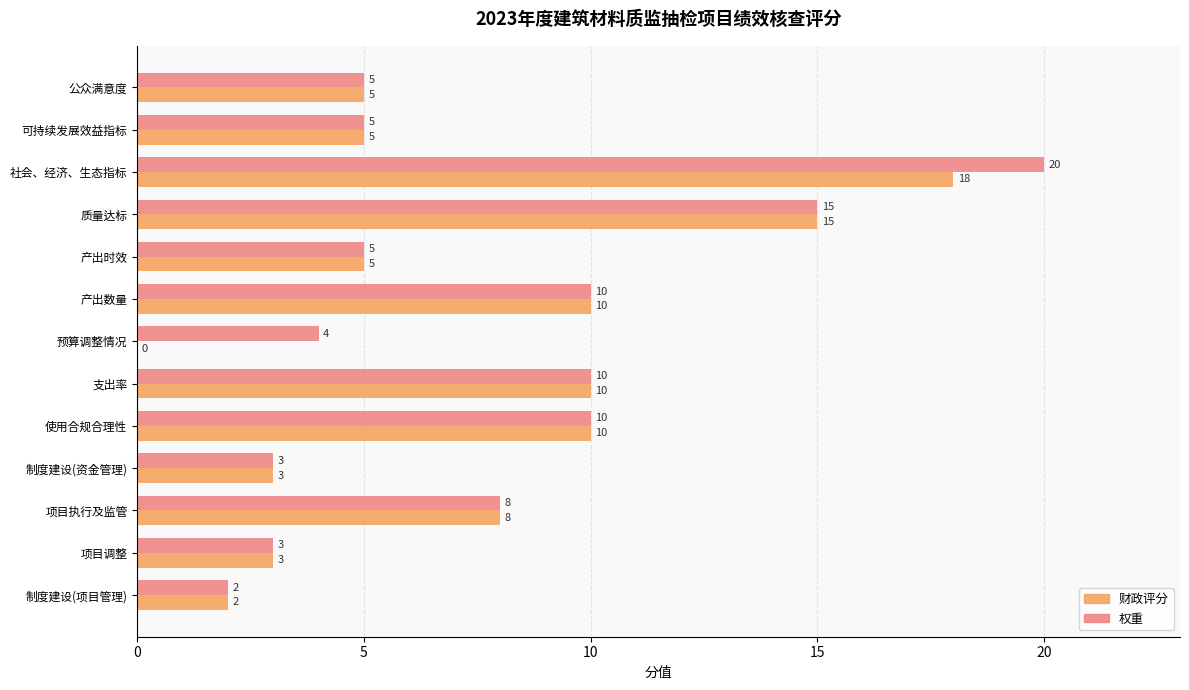

The value of 权重 at 质量达标 is 27. True or false?

False